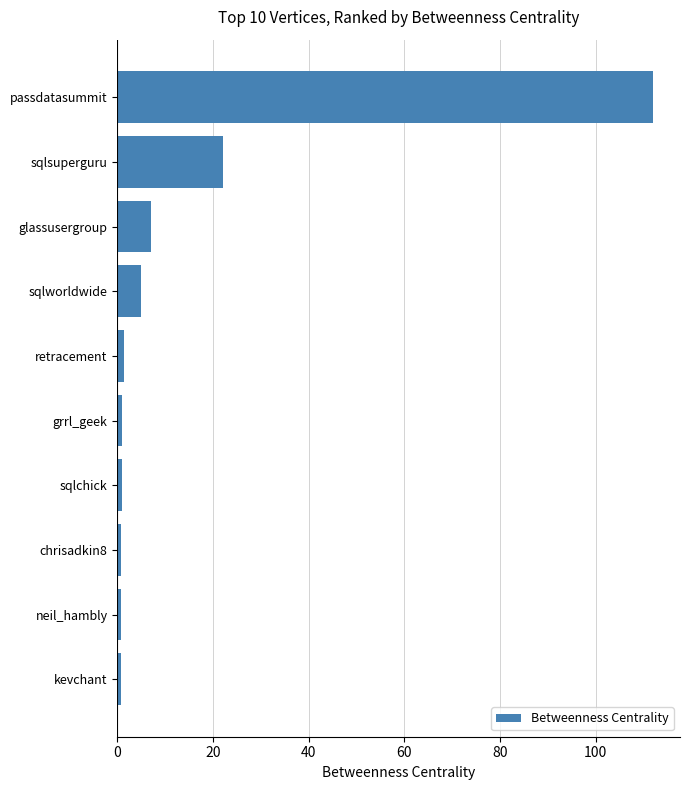

At which label is the value closest to 56?

sqlsuperguru